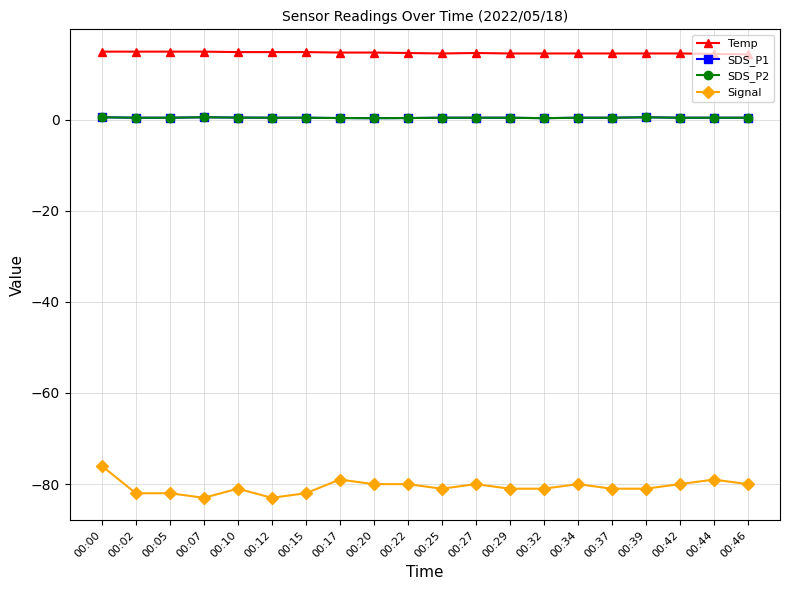

True or false: SDS_P2 and Temp cross at least once.

False